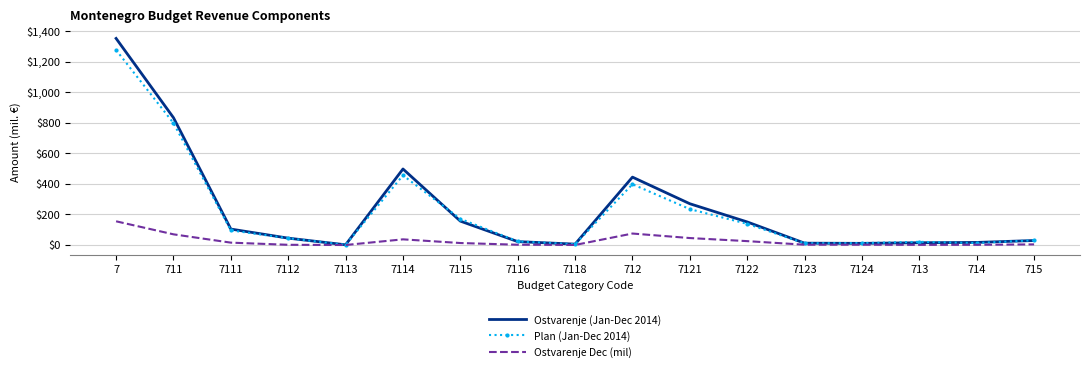

Where is the first local maximum for Ostvarenje (Jan-Dec 2014)?

7114